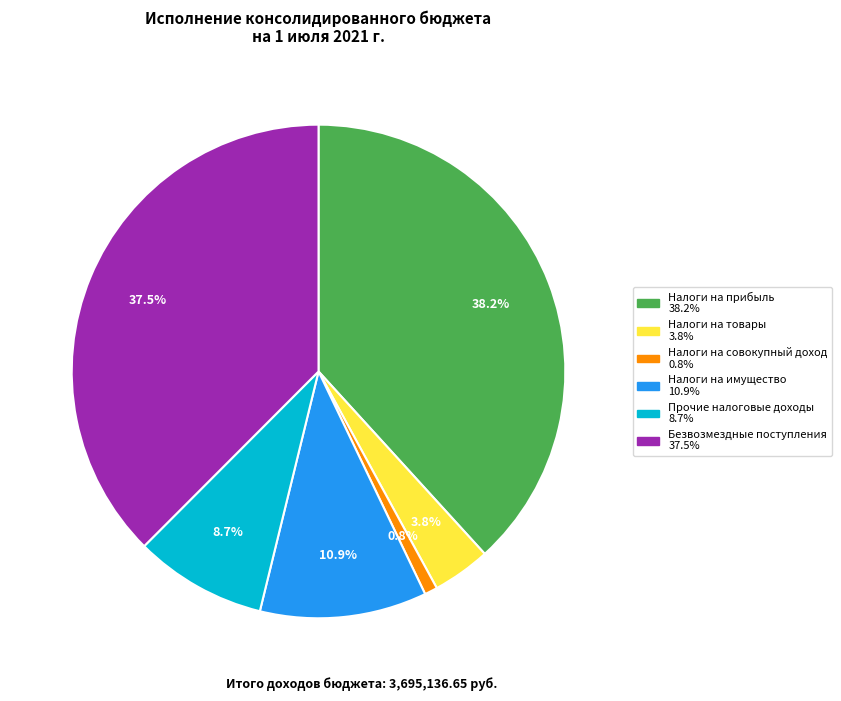

Is there a majority slice in this chart?

No